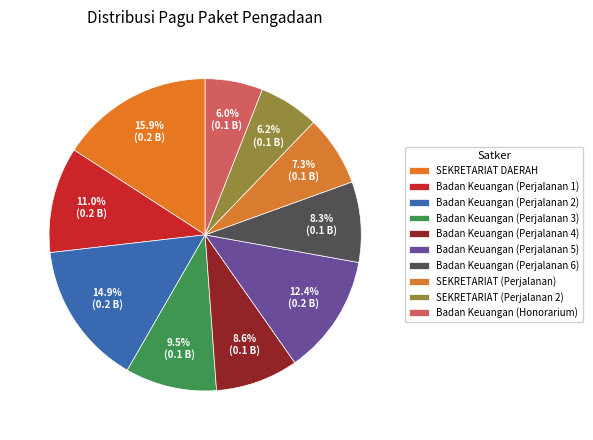

True or false: SEKRETARIAT (Perjalanan) accounts for 7% of the total.

True